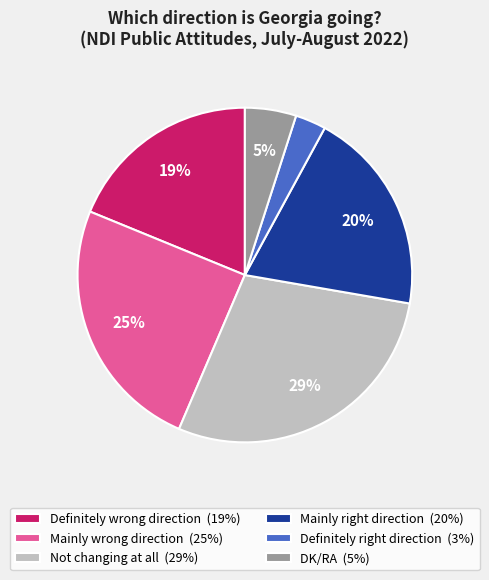

How many segments does this pie chart have?

6